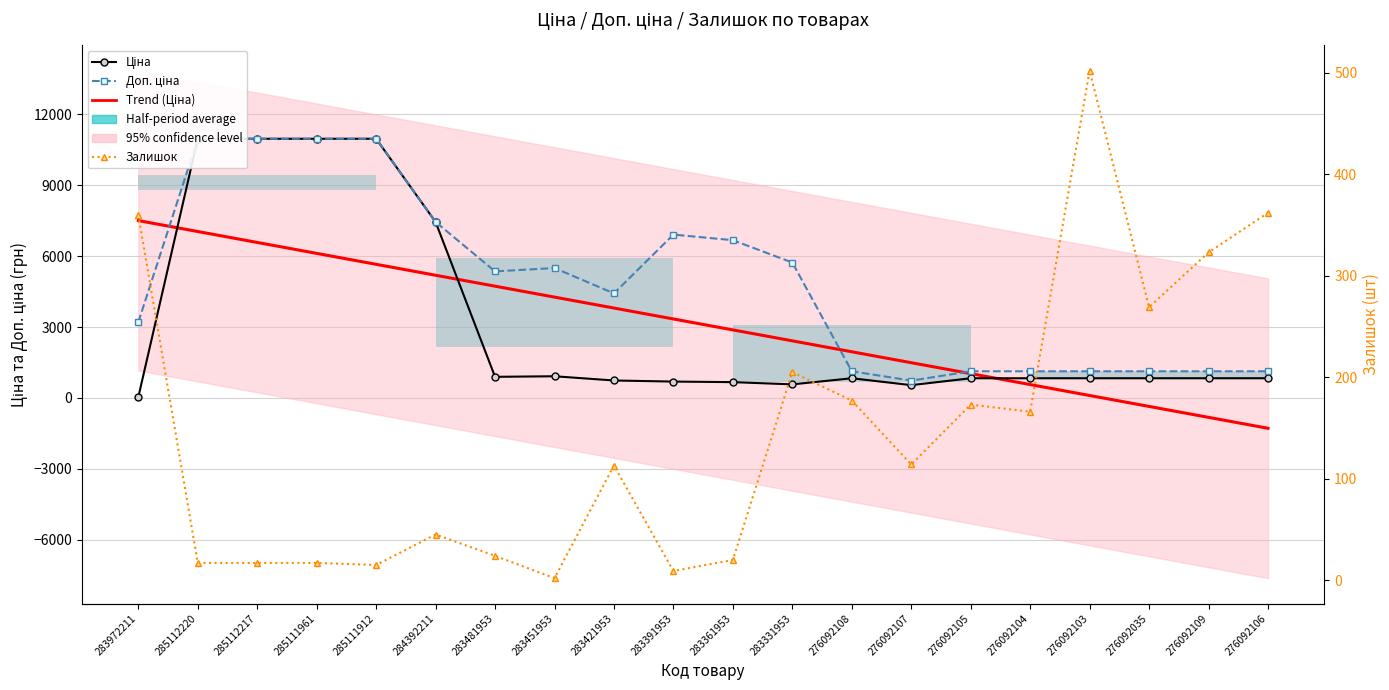

How many intersections are there between Ціна and Залишок?

1